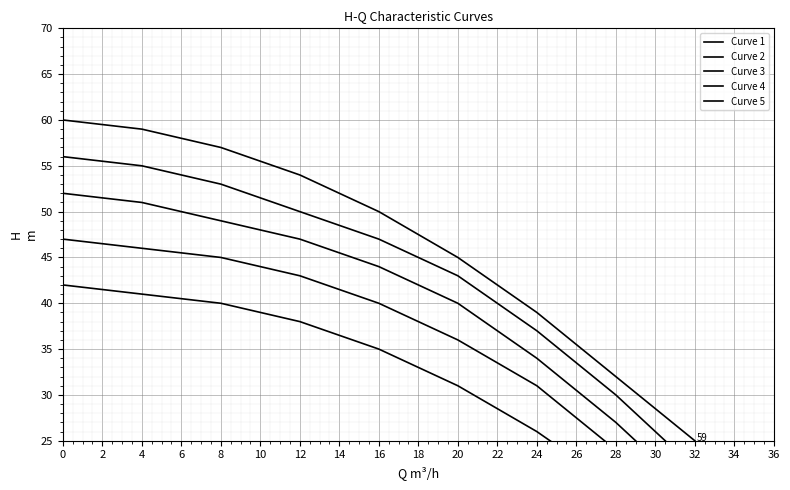

The value of Curve 2 at 0 is 86. True or false?

False